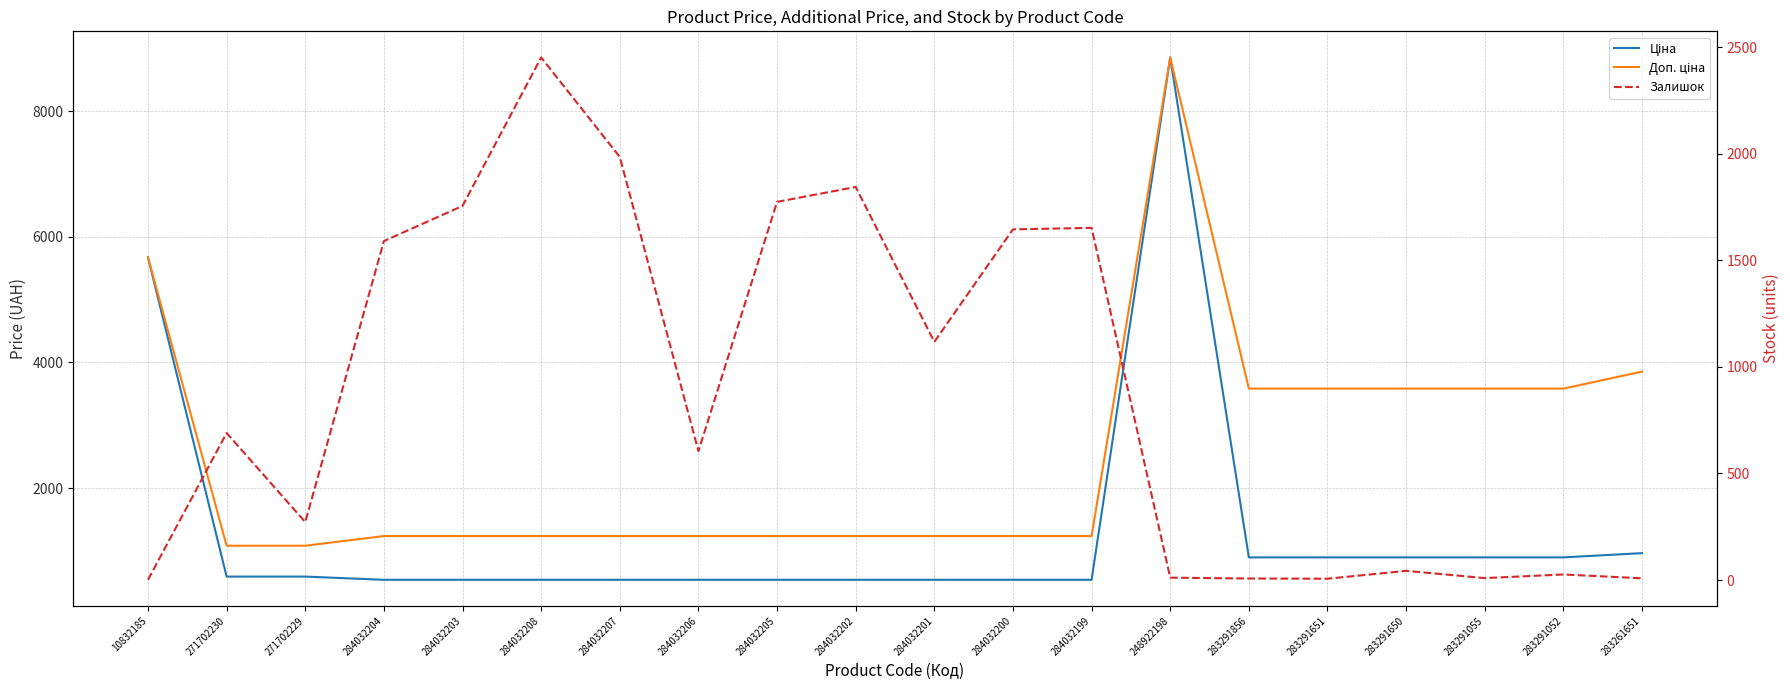

How many lines are shown in the chart?

3